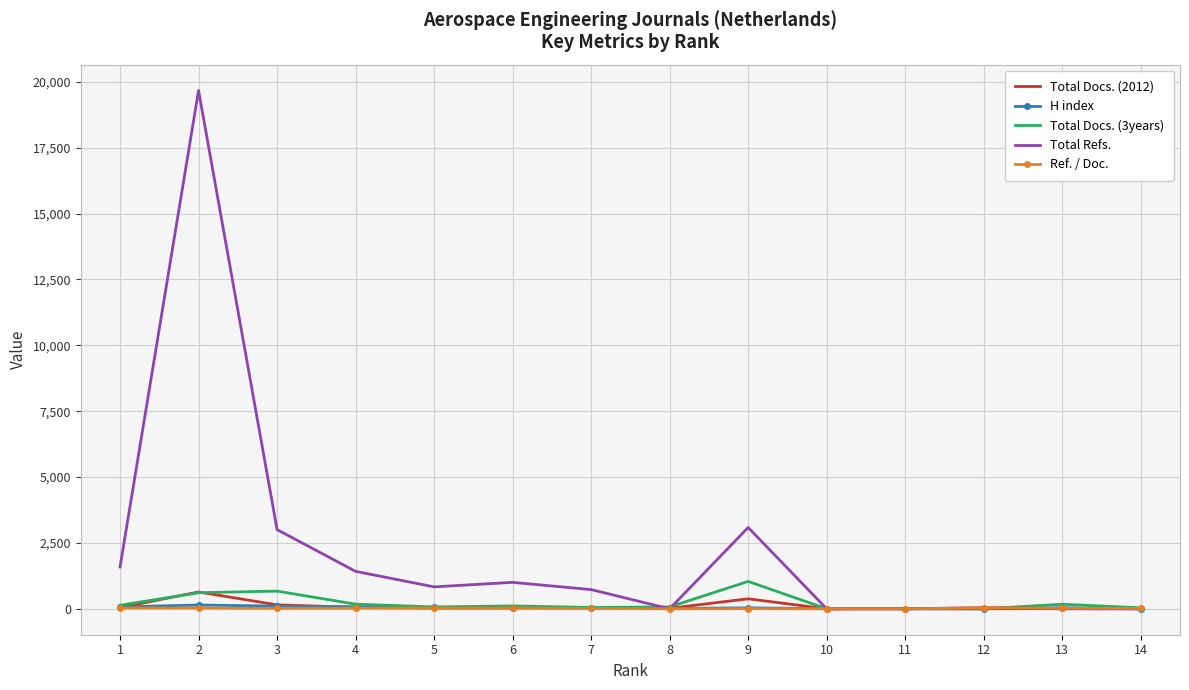

What is the maximum value shown in the chart?

19668